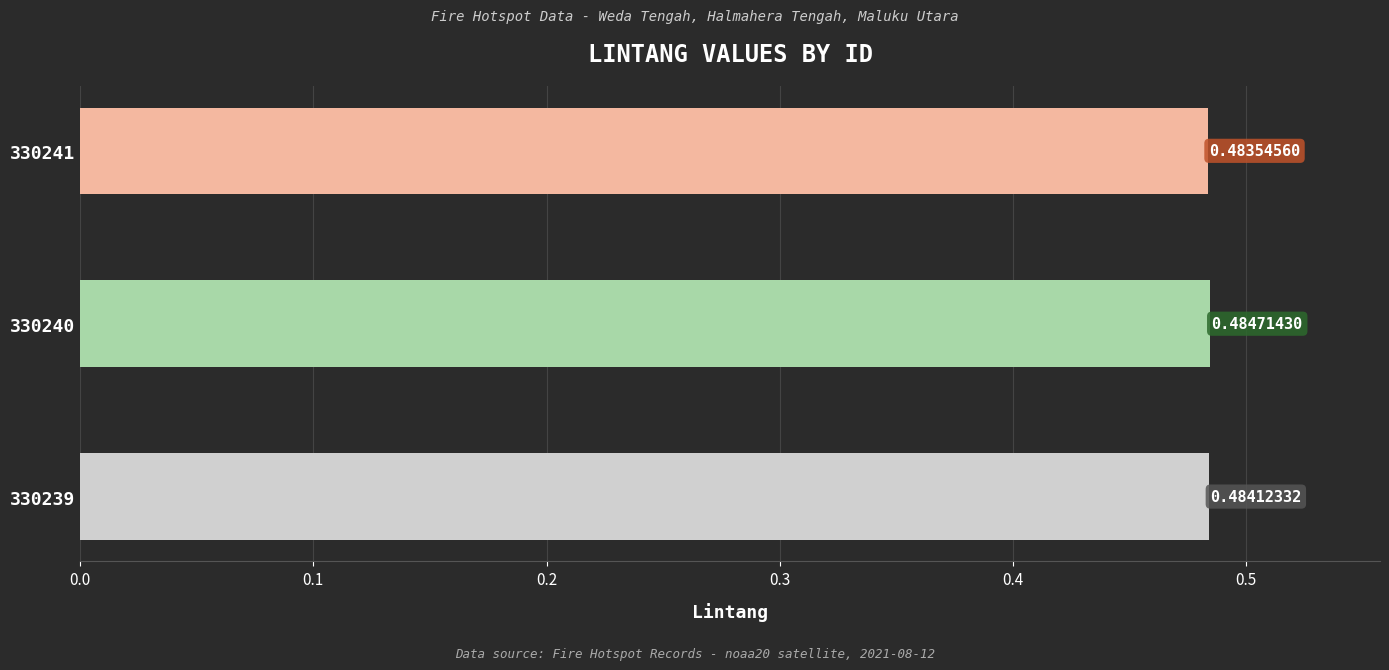

List the labels in order of value, smallest first.

330241, 330239, 330240